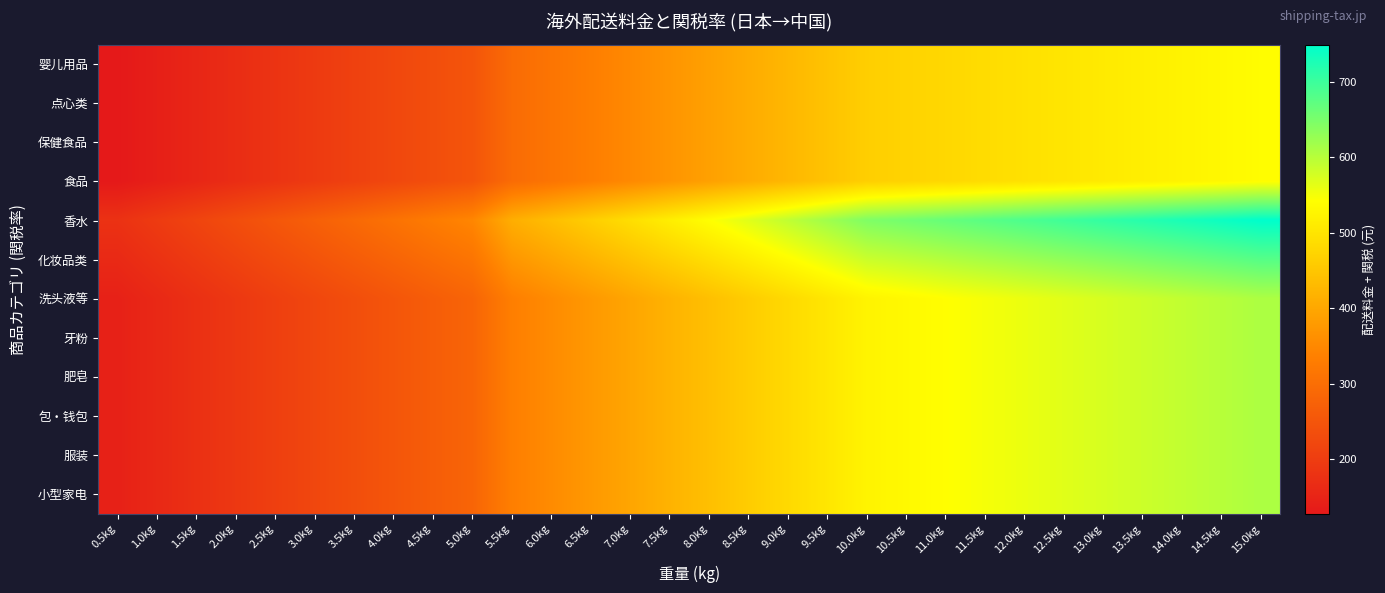

What is the maximum value shown in the chart?

749.0